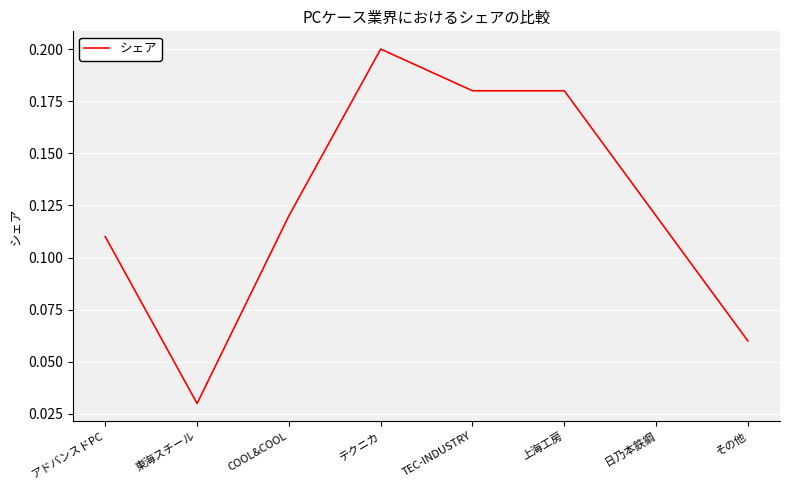

What position from the left is 上海工房?

6